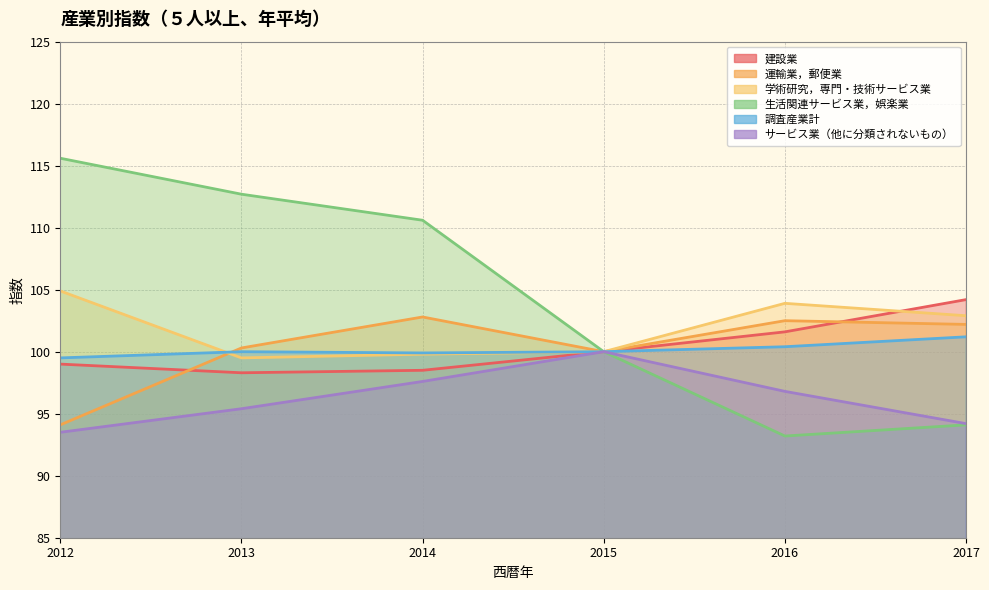

Reading left to right, what are all the values shown in this chart?

建設業: 99.0	98.3	98.5	100.0	101.6	104.2
運輸業，郵便業: 94.1	100.3	102.8	100.0	102.5	102.2
学術研究，専門・技術サービス業: 104.9	99.5	99.8	100.0	103.9	102.9
生活関連サービス業，娯楽業: 115.6	112.7	110.6	100.0	93.2	94.1
調査産業計: 99.5	100.0	99.9	100.0	100.4	101.2
サービス業（他に分類されないもの）: 93.5	95.4	97.6	100.0	96.8	94.2